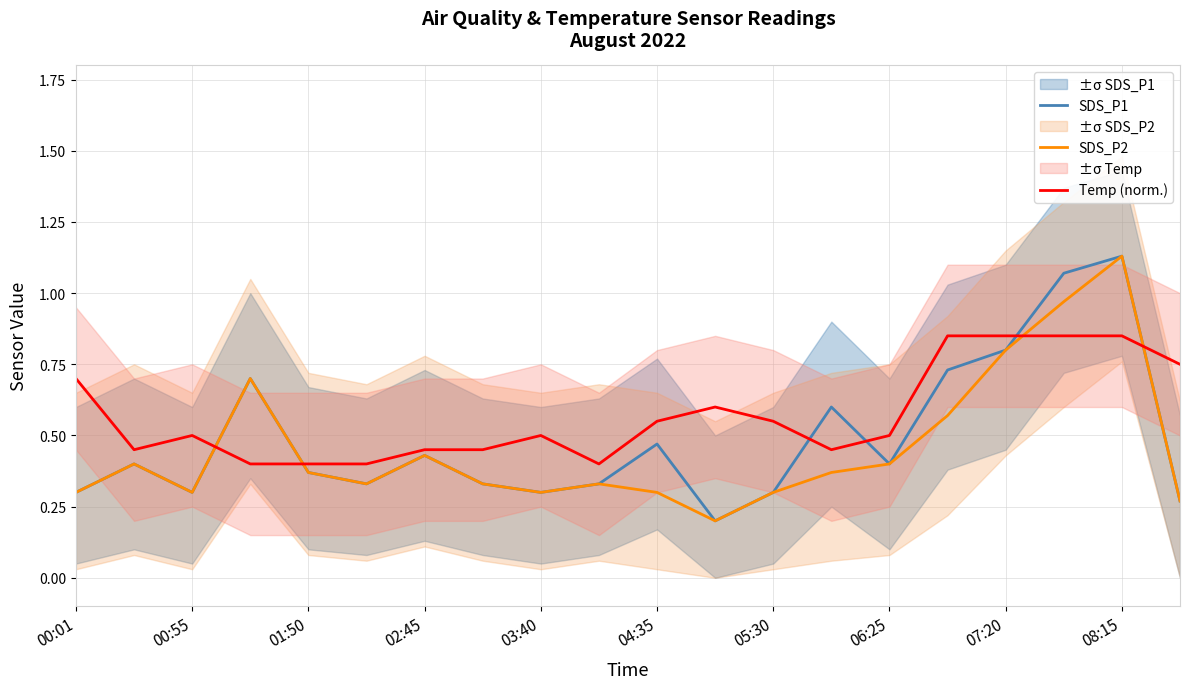

True or false: SDS_P2 has a value of 1.1 at 07:20.

False